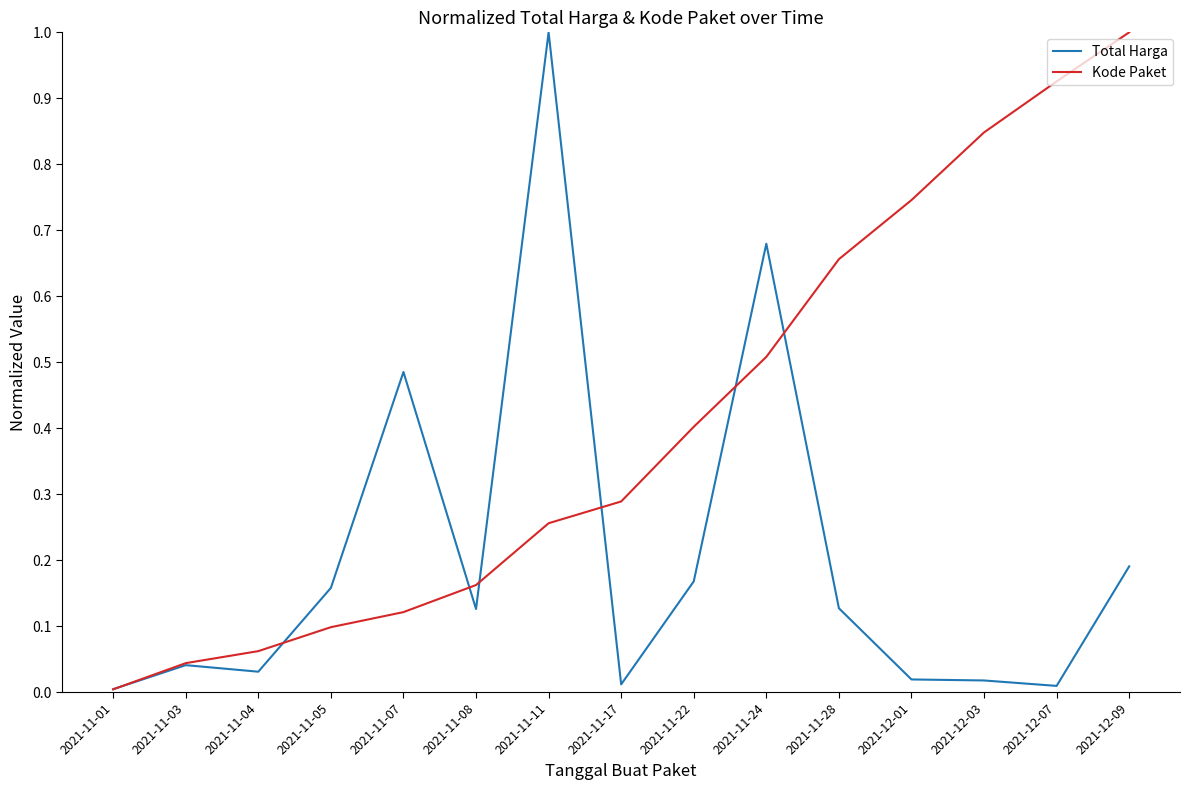

What is the greatest value displayed?

1.0